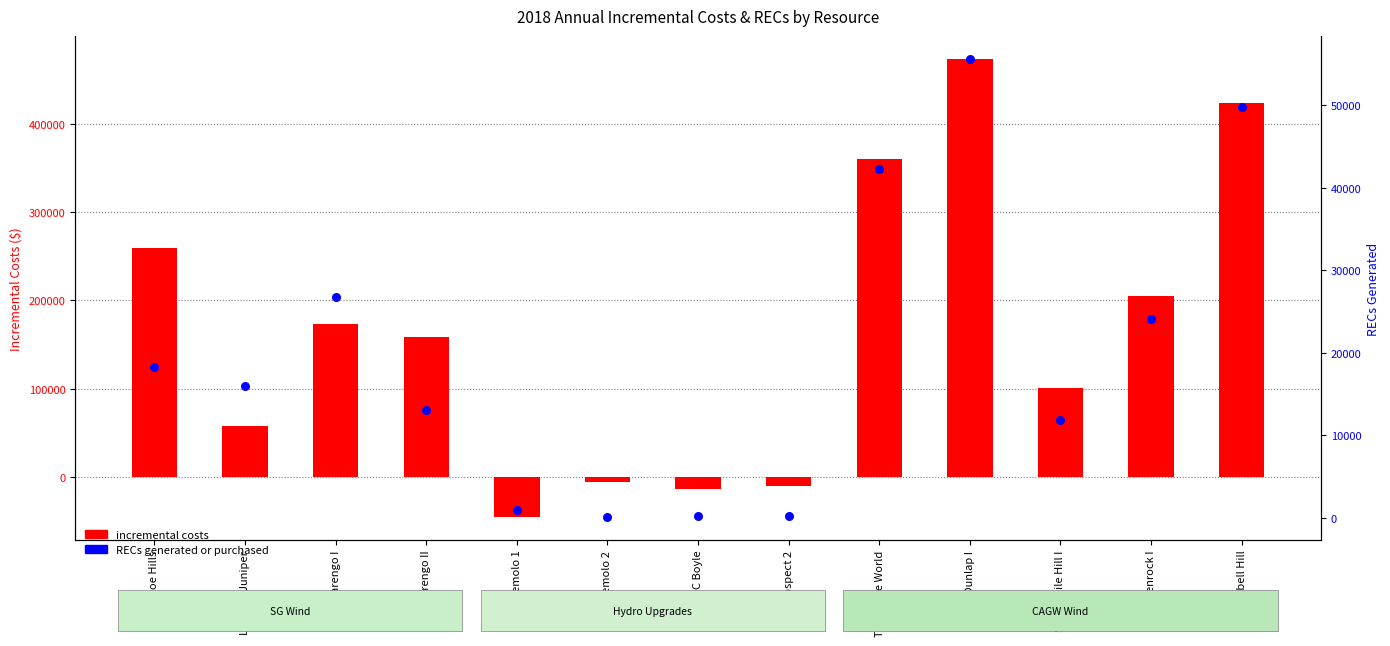

At how many categories does at least one series exceed 111343?

7